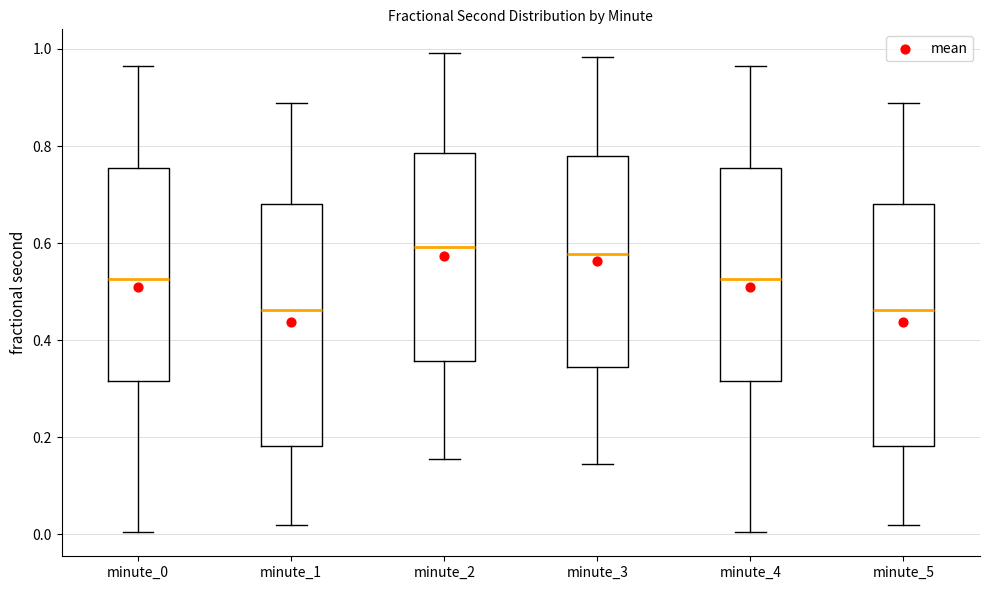

Reading left to right, transcribe this box plot: for each box, give where its median line is, the range the box spans, and where its two whiskers end, as read against the y-axis. The values are not printed on the chart, so give them approximately, as read against the axis.

minute_0: median 0.52, box 0.32 to 0.76, whiskers 0.00 to 0.96
minute_1: median 0.46, box 0.18 to 0.68, whiskers 0.02 to 0.88
minute_2: median 0.60, box 0.36 to 0.78, whiskers 0.16 to 1.00
minute_3: median 0.58, box 0.34 to 0.78, whiskers 0.14 to 0.98
minute_4: median 0.52, box 0.32 to 0.76, whiskers 0.00 to 0.96
minute_5: median 0.46, box 0.18 to 0.68, whiskers 0.02 to 0.88